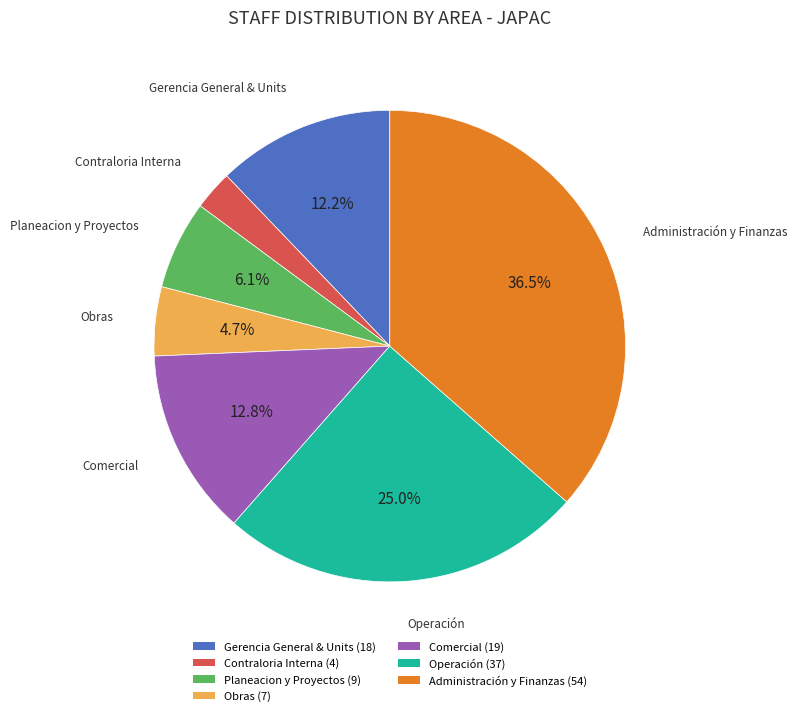

Does any single category account for the majority?

No